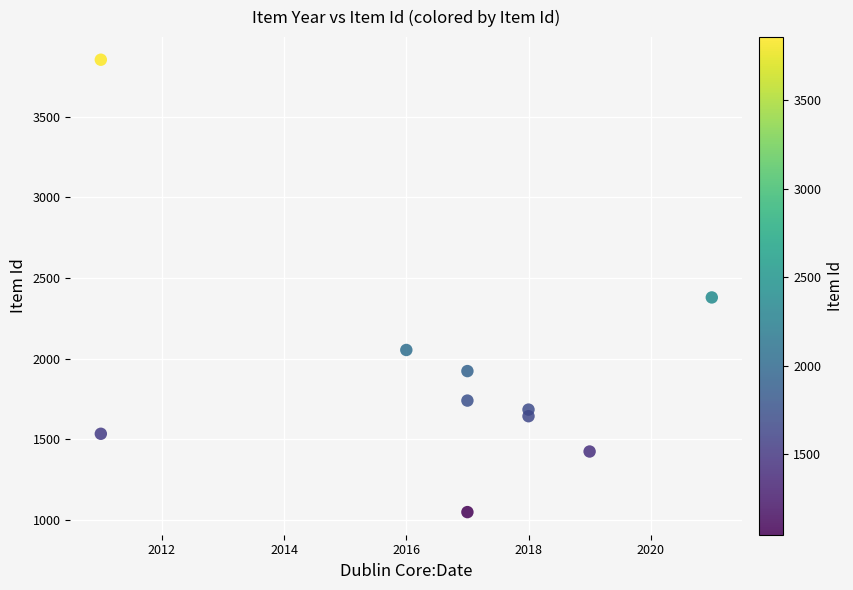

What is the average X value?

2016